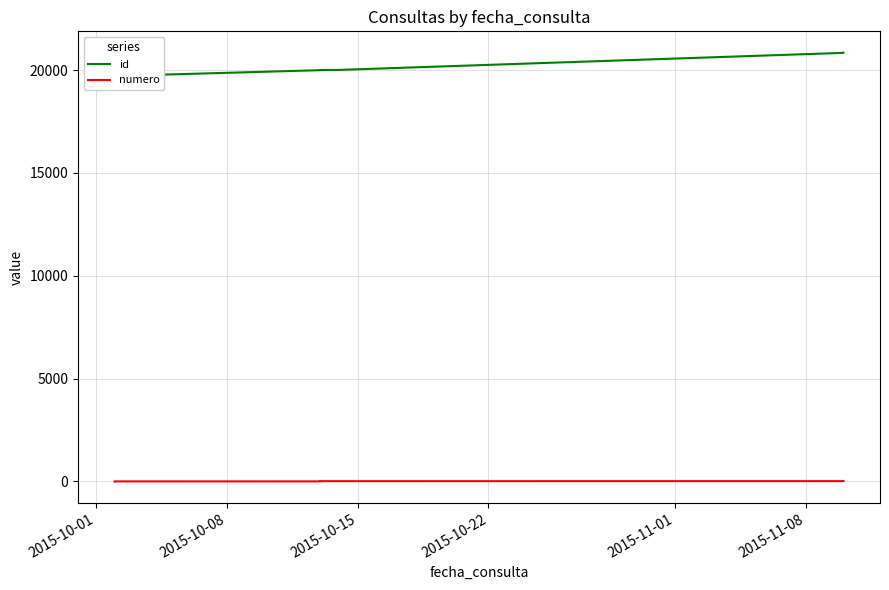

Is it true that numero equals 5 at 2015-11-01?

True